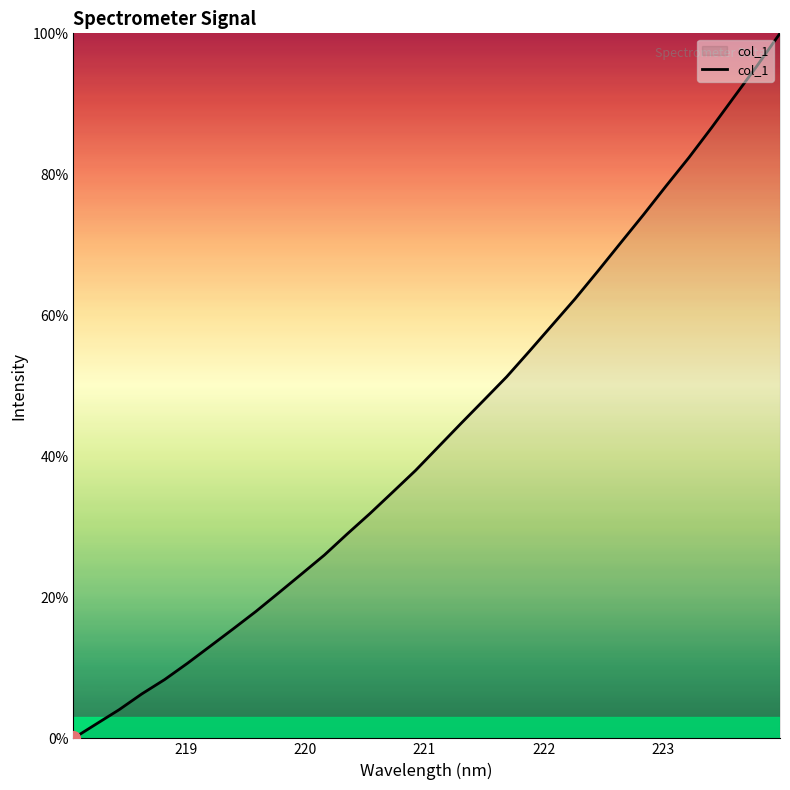

How many lines are shown in the chart?

1